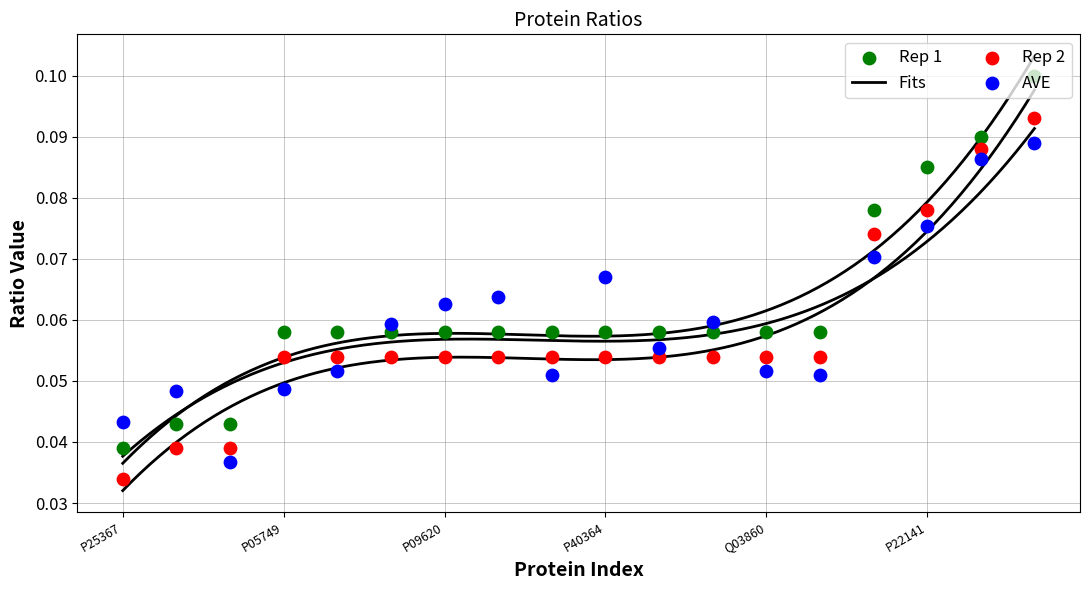

What is the total value across all series at P09064?

0.2